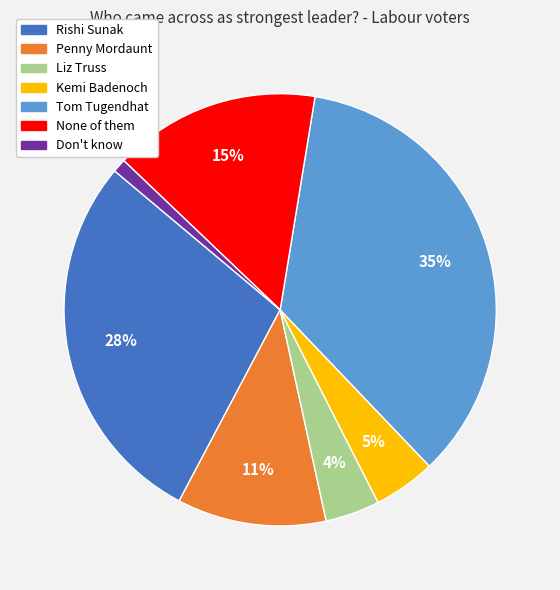

What percentage is the Rishi Sunak slice, to the nearest percent?

28%